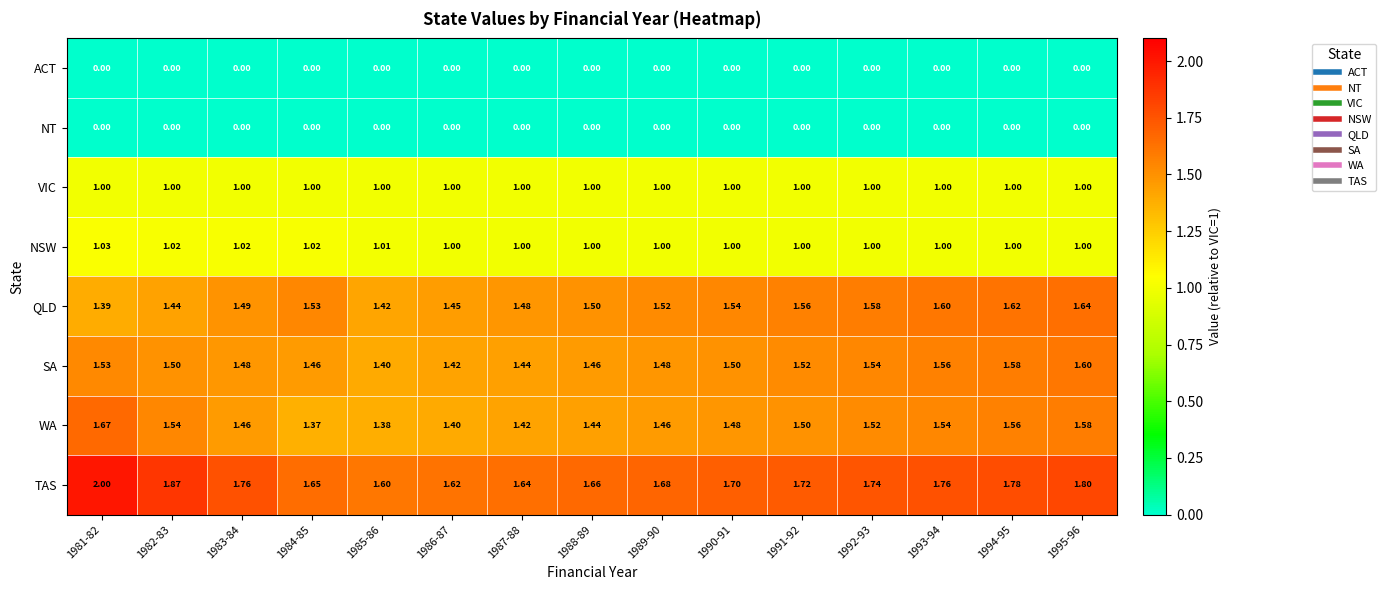

What is the total value across all series at 1992-93?

8.4